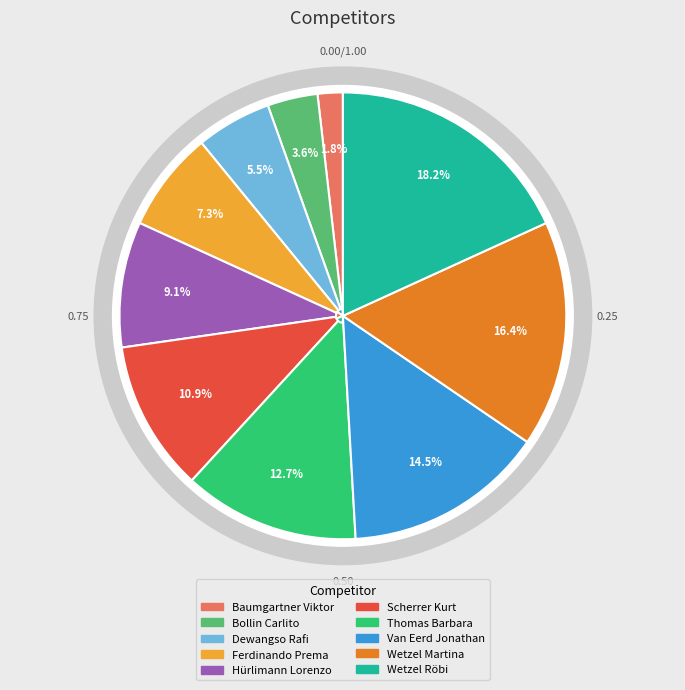

Is it true that Van Eerd Jonathan is 7% of the pie?

False